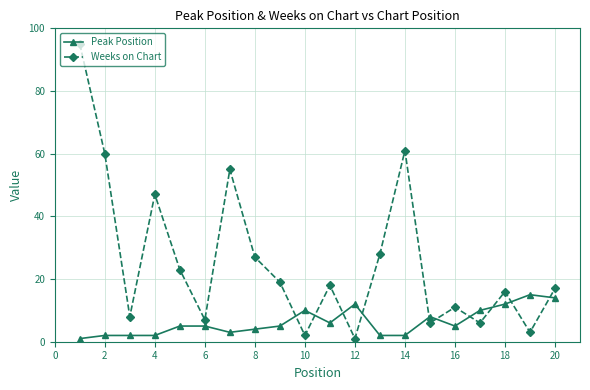

Which series has the widest spread of values?

Weeks on Chart